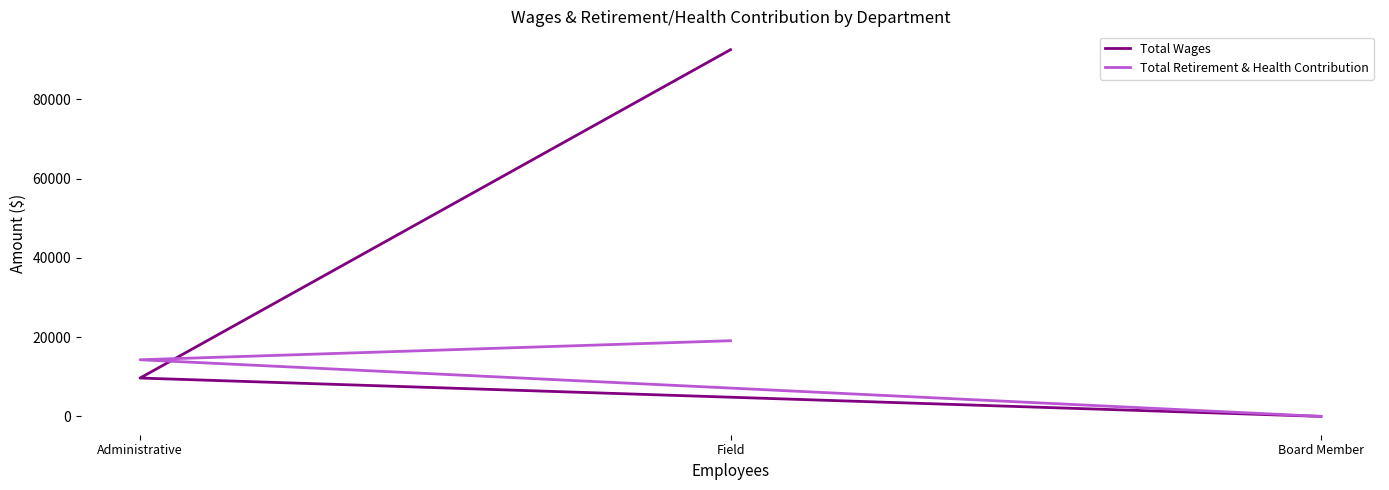

At which label does Total Wages reach its peak?

Field